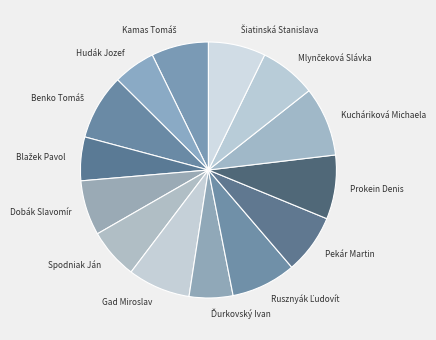

Is there any slice that represents more than half of the pie?

No